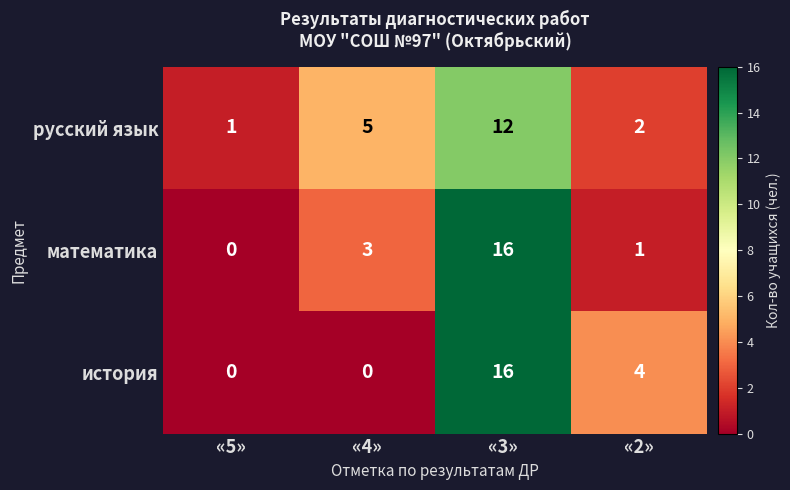

Between «4» and «2», which series saw the biggest shift?

история